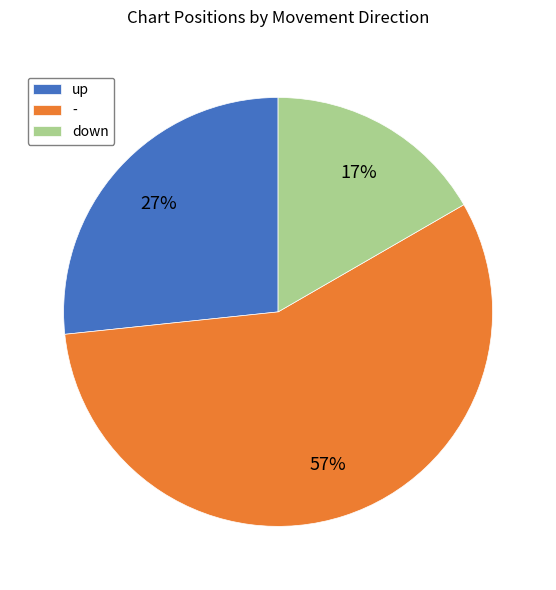

Is there any slice that represents more than half of the pie?

Yes